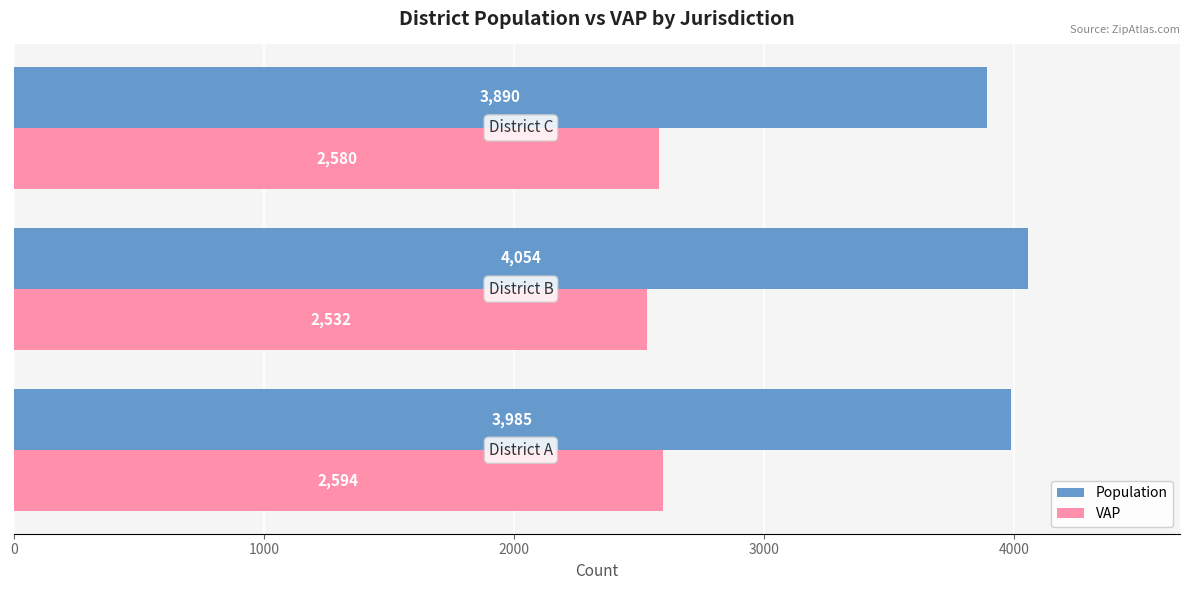

Which series has the largest total across all categories?

Population